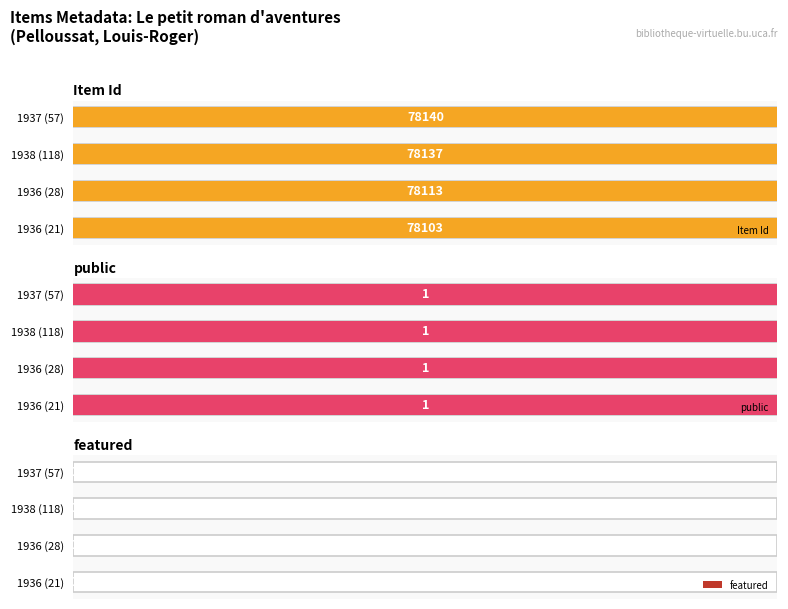

At how many categories does at least one series exceed 0?

4